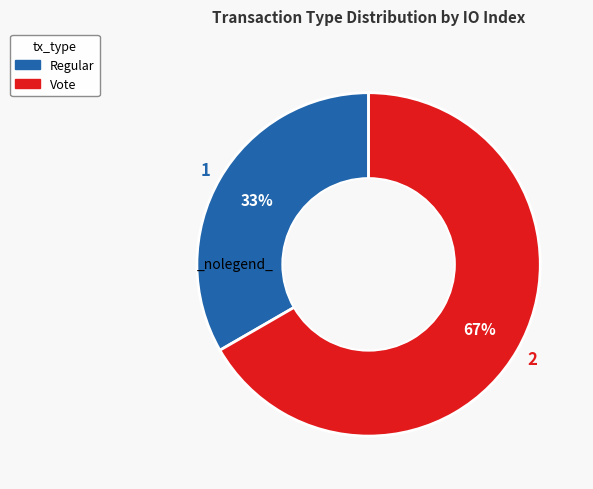

How many slices are in this pie chart?

2